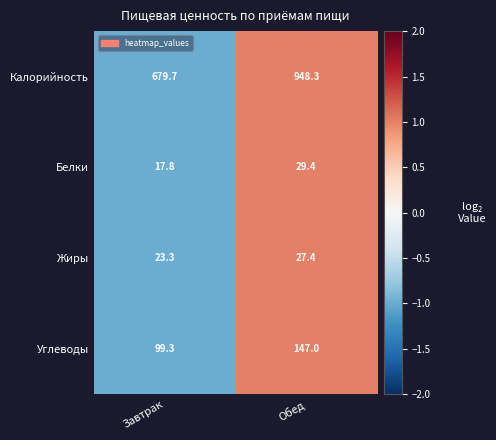

Which series has the largest total across all categories?

Калорийность